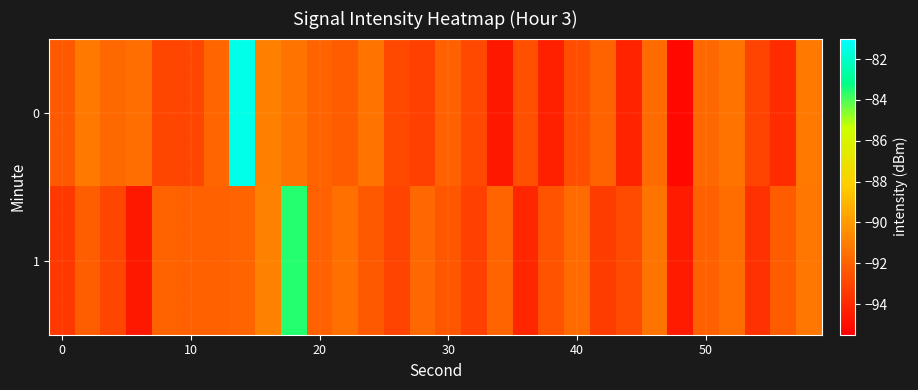

What is the minimum value shown in the chart?

-95.2